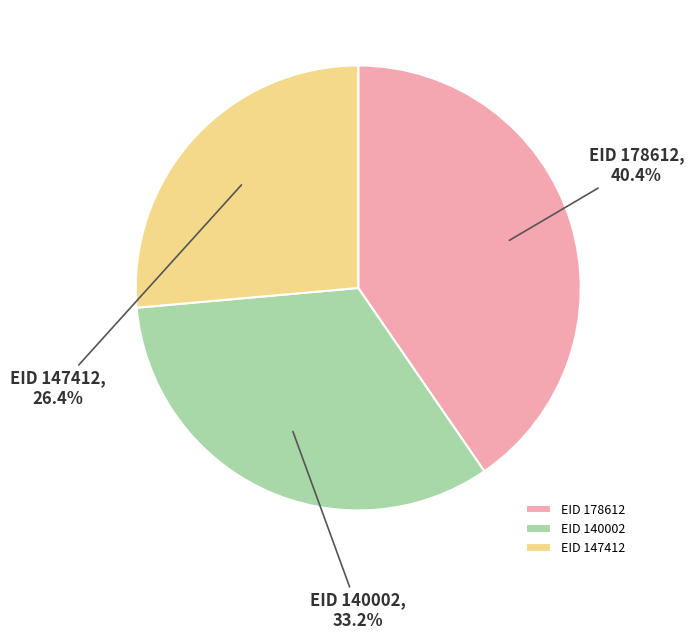

Does any single category account for the majority?

No